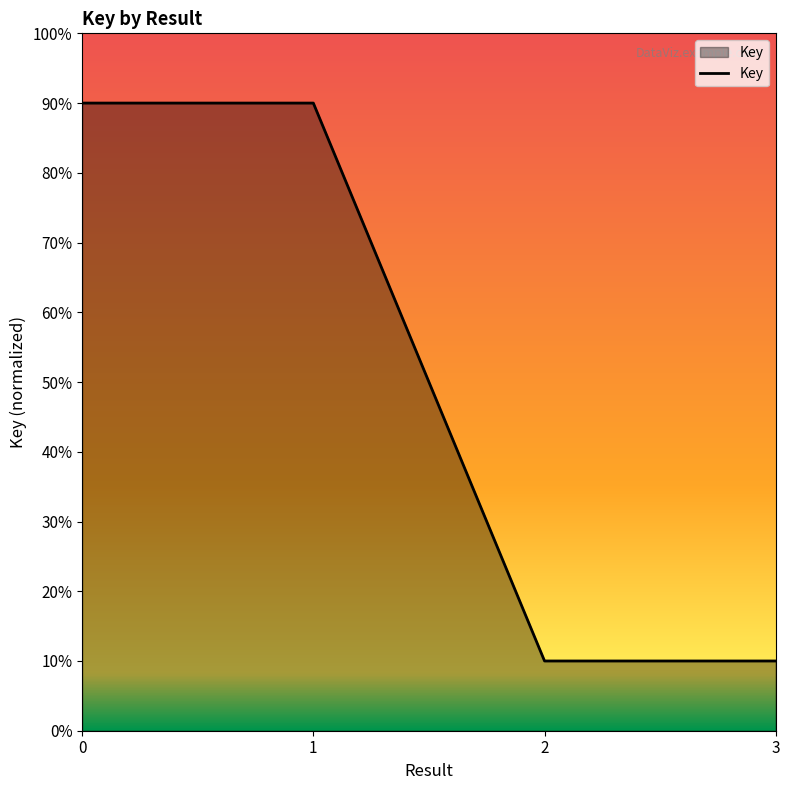

Is this an area chart (filled region under the line)?

Yes